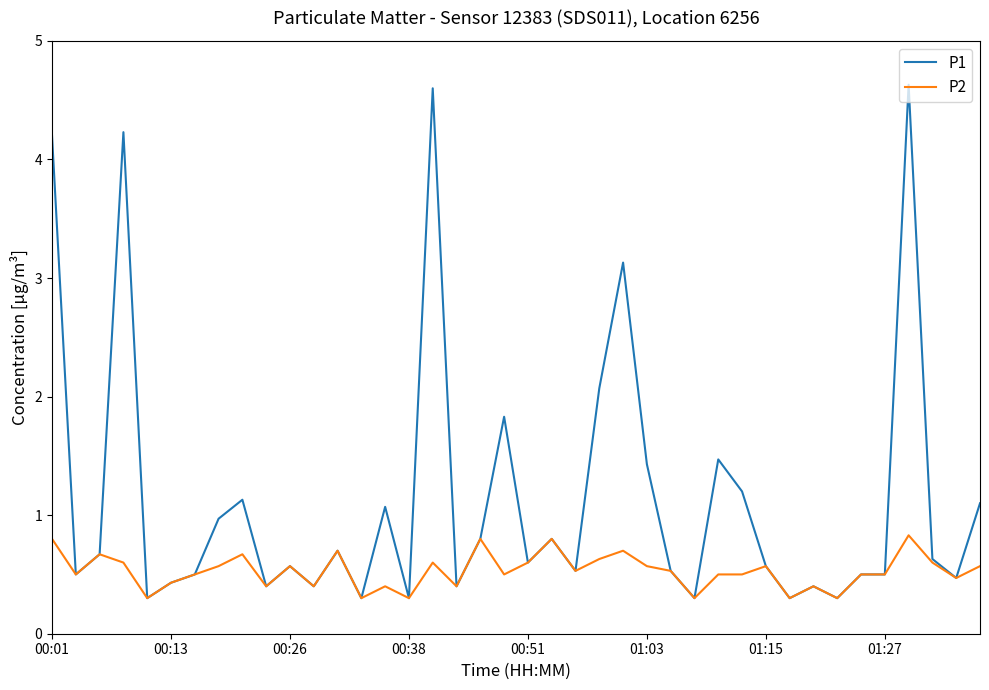

Which series has the largest range (max minus min)?

P1